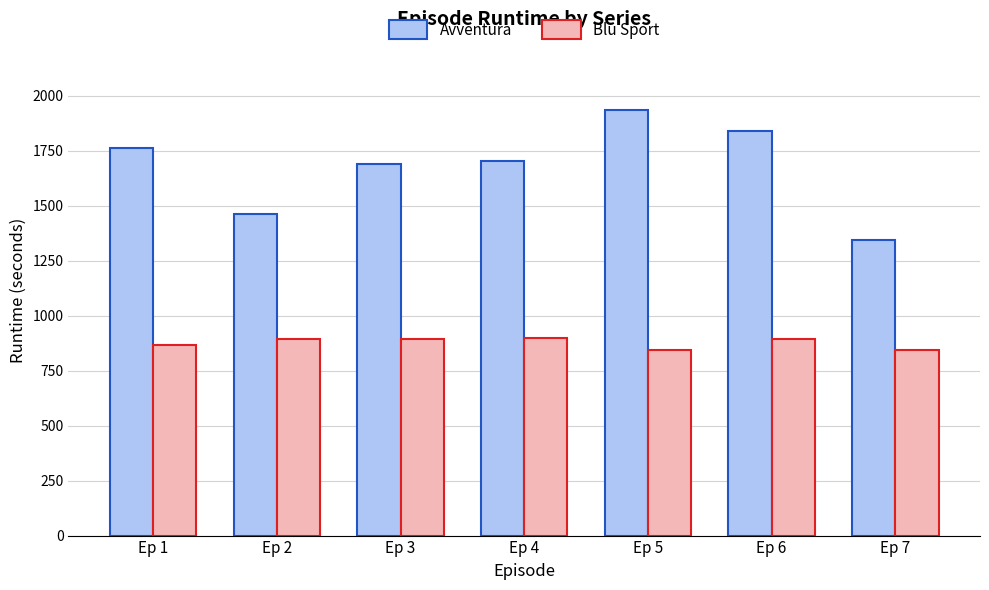

What are all the series names shown in the legend?

Avventura, Blu Sport